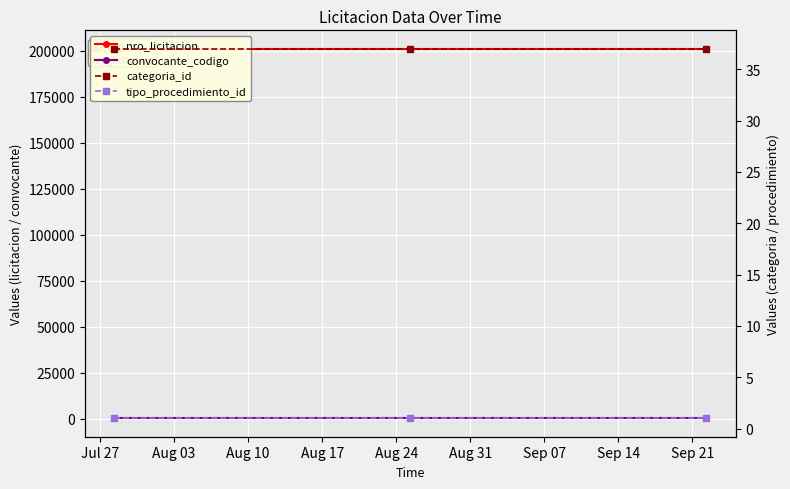

Is it true that nro_licitacion equals 327114 at Jul 27?

False